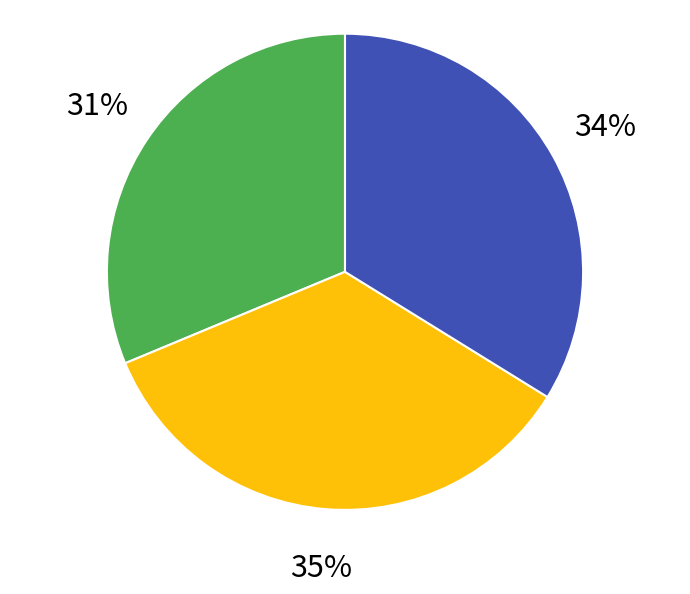

To the nearest percent, what is the average slice percentage?

33%